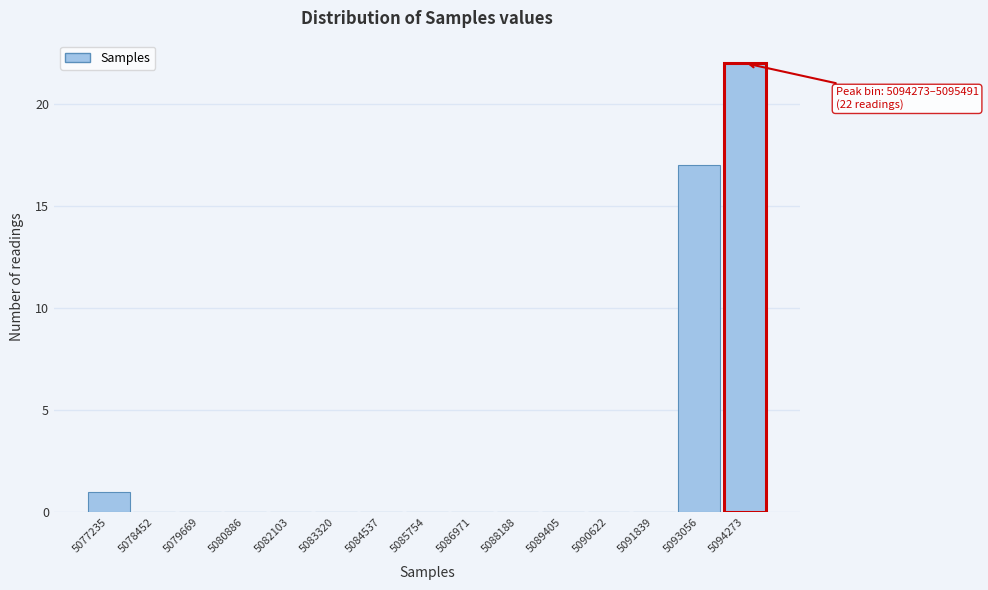

Reading left to right, list all the values displayed in this chart.

5077235=1	5078452=0	5079669=0	5080886=0	5082103=0	5083320=0	5084537=0	5085754=0	5086971=0	5088188=0	5089405=0	5090622=0	5091839=0	5093056=17	5094273=22